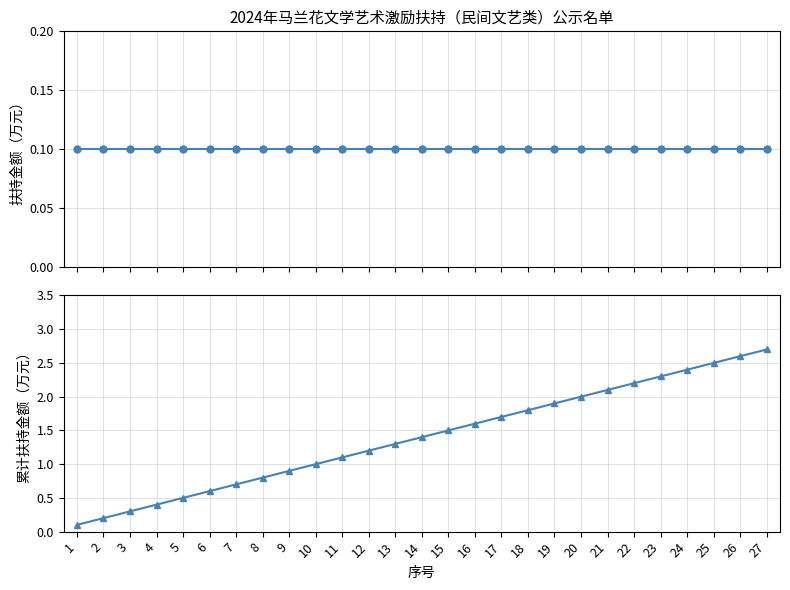

True or false: 累计扶持金额（万元） and 扶持金额（万元） intersect in this chart.

False